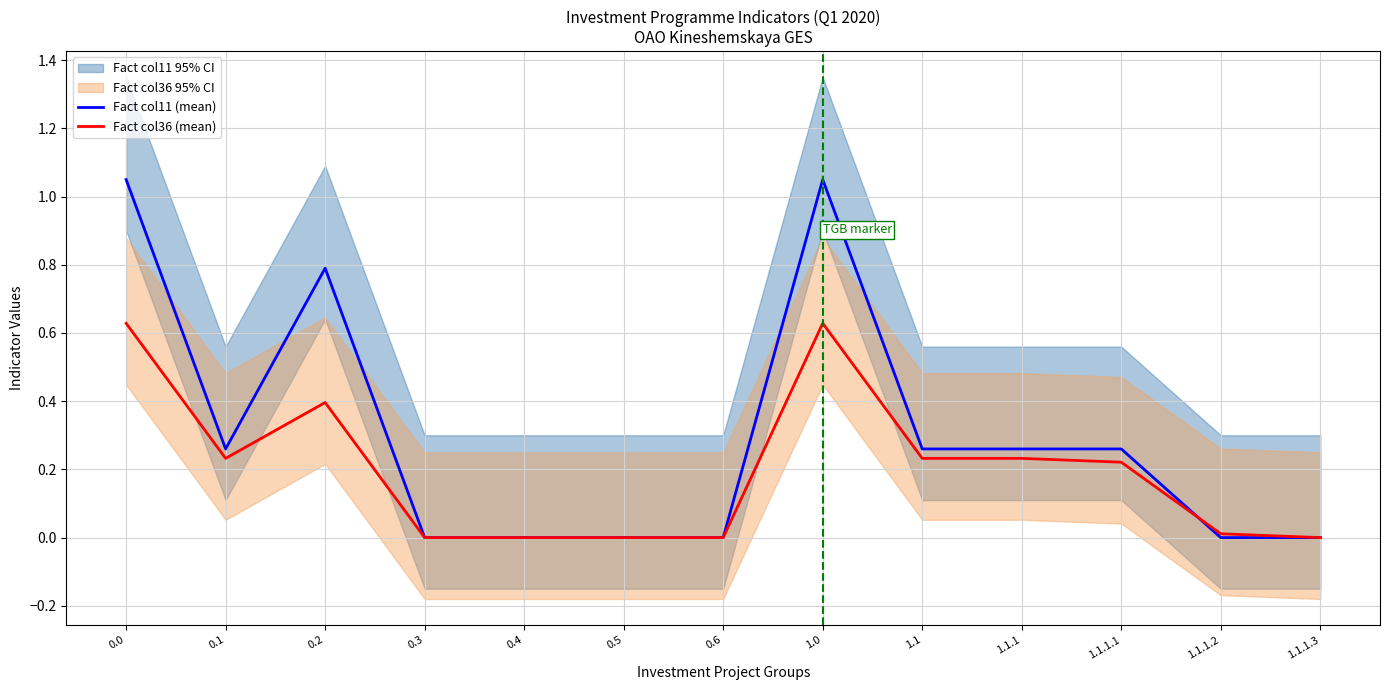

Count the number of data series in this chart.

2